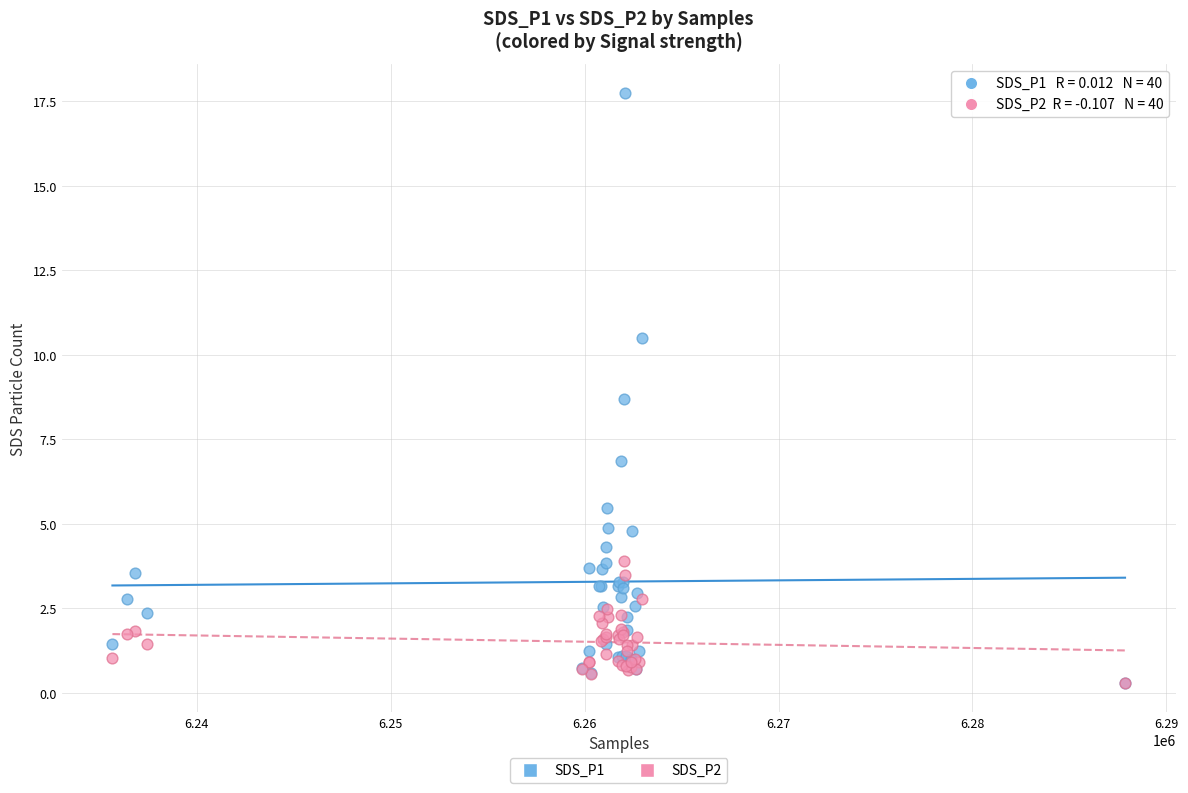

What are all the series names shown in the legend?

SDS_P1, SDS_P2